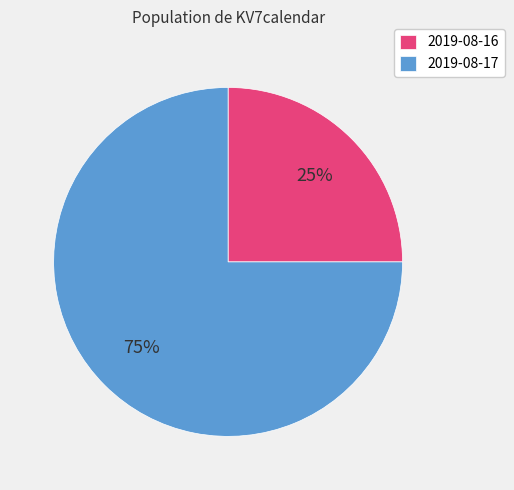

What is the ratio of the value at 2019-08-16 to the value at 2019-08-17?

0.3